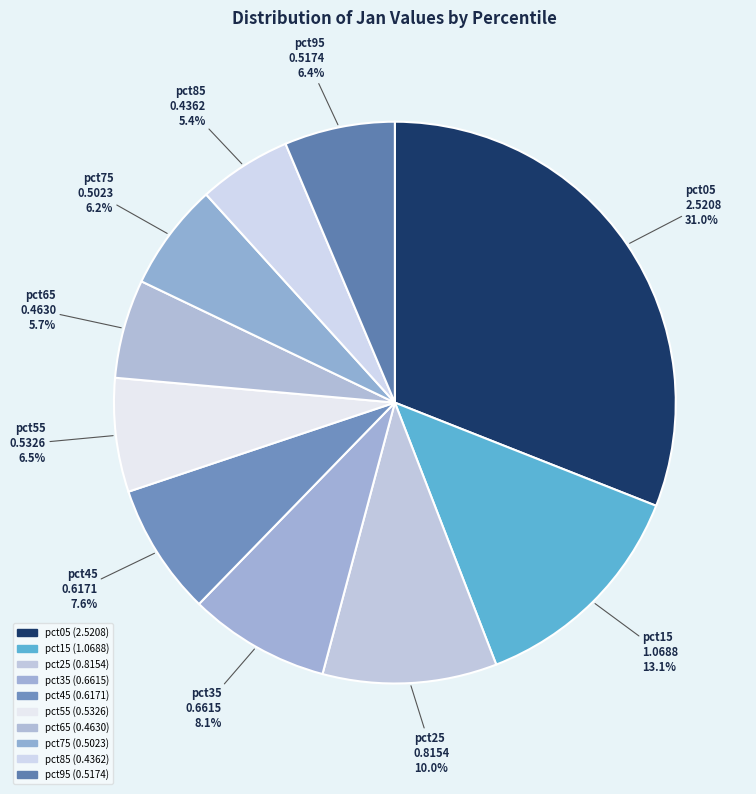

How many slices are in this pie chart?

10